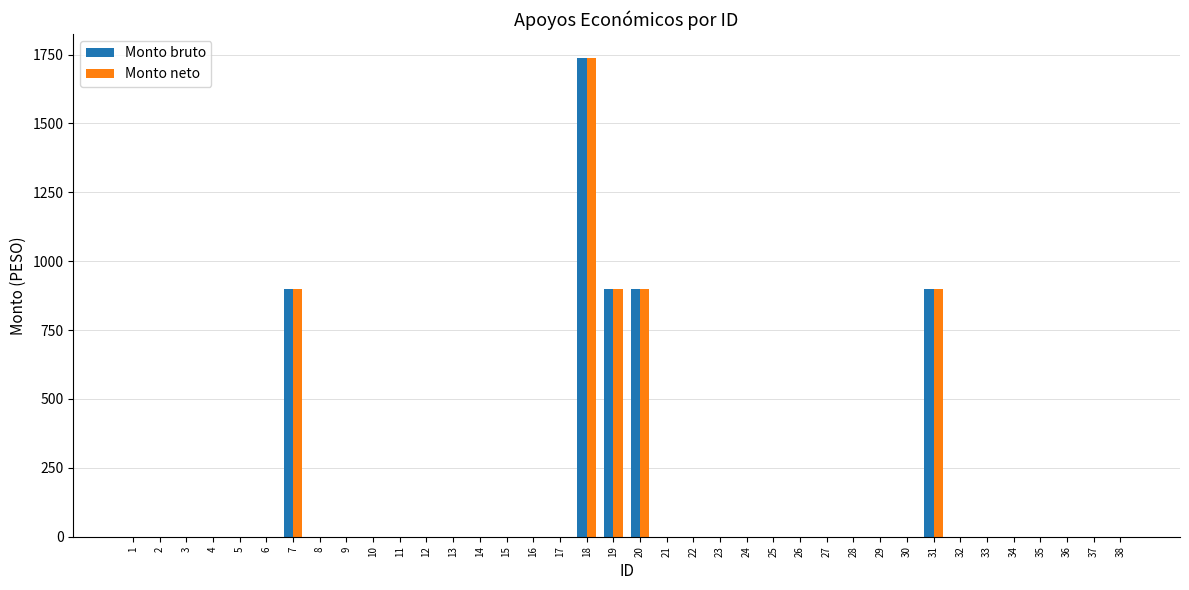

What is the total value across all series at 20?

1796